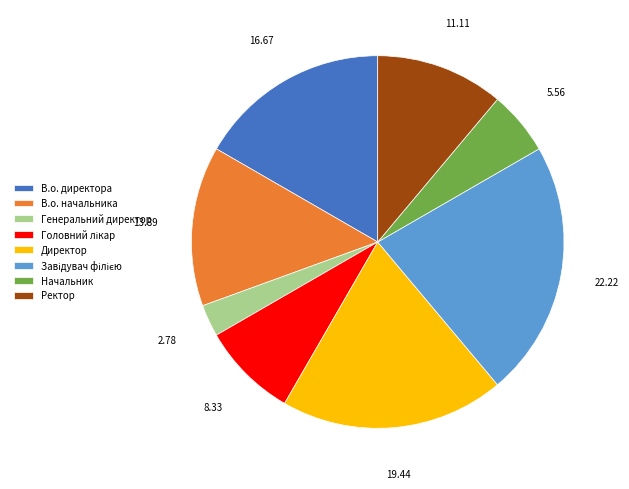

Is it true that Ректор is 11% of the pie?

True